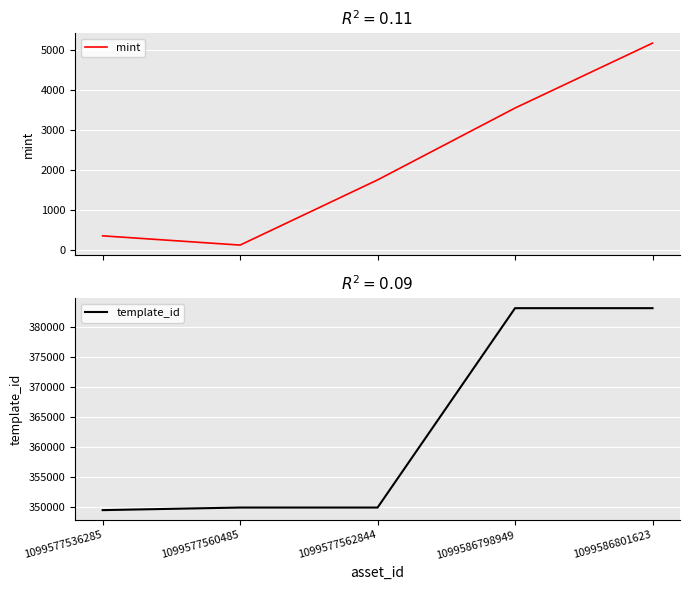

What are all the series names shown in the legend?

mint, template_id